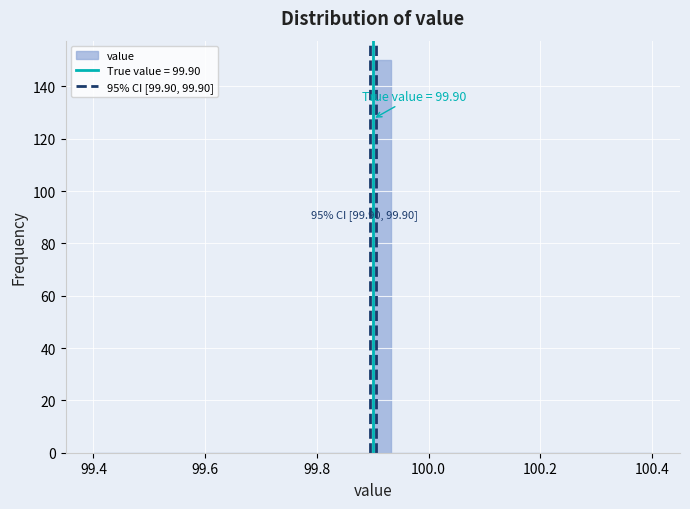

Around what value on the x-axis is the tallest bar? Give the approximate position of its centre, as read against the axis.

99.92